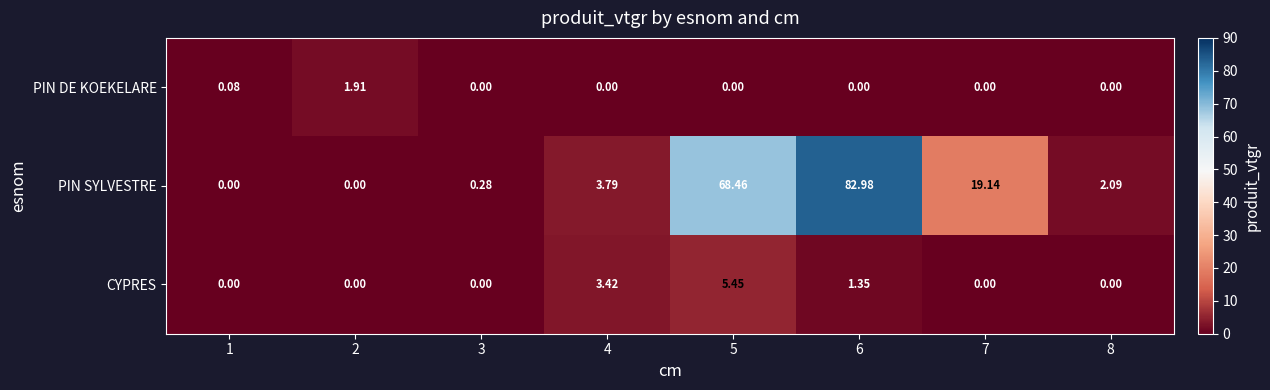

What is the difference between the highest and lowest values at 8?

2.1